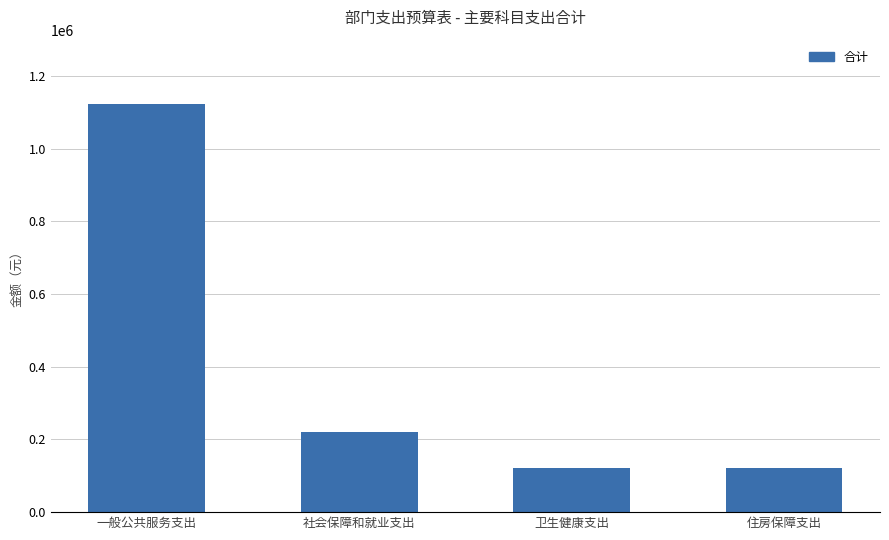

What is the approximate value at 社会保障和就业支出?

221591.0